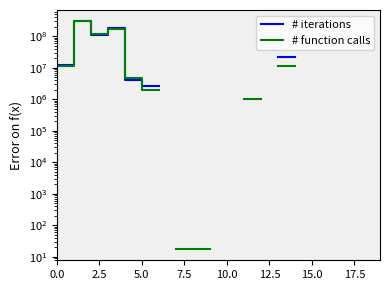

How many values in # function calls are above zero?

10